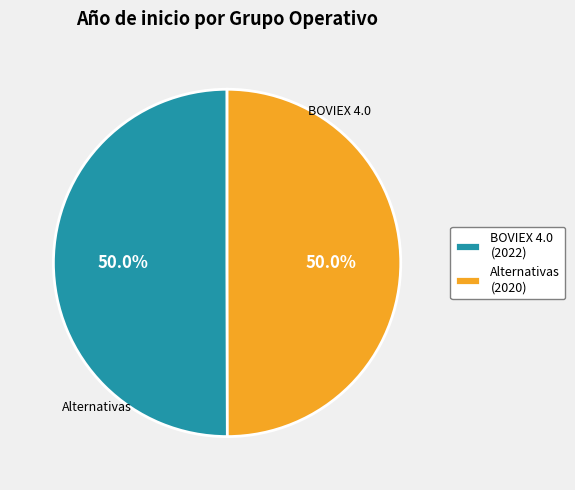

What percentage do BOVIEX 4.0 (2022) and Alternativas (2020) together represent?

100.0%